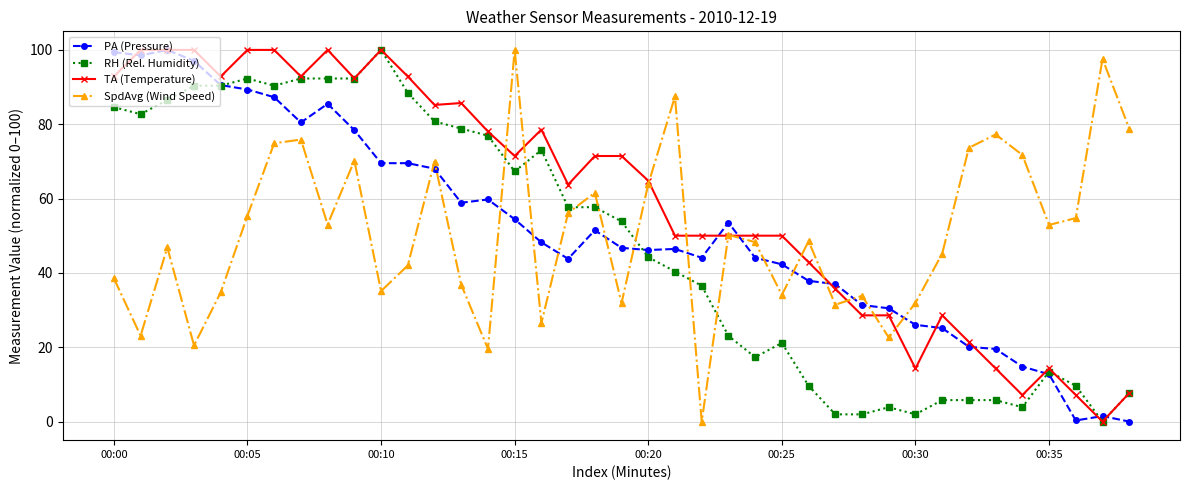

How many intersections are there between RH (Rel. Humidity) and SpdAvg (Wind Speed)?

7